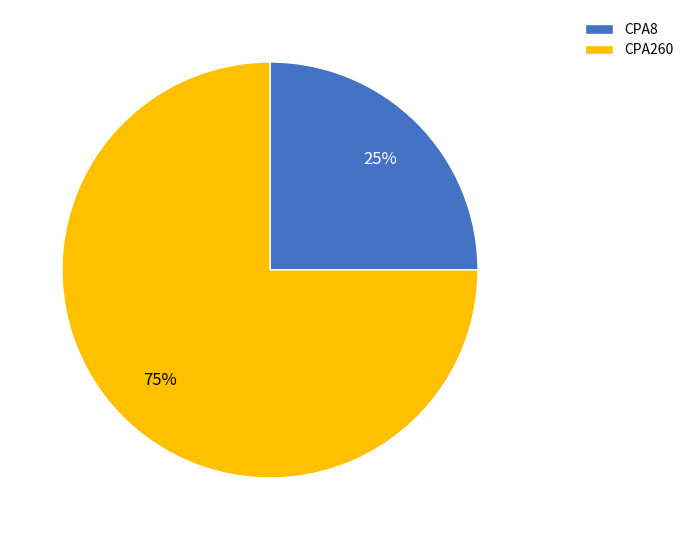

Rank the categories by value from highest to lowest.

CPA260, CPA8